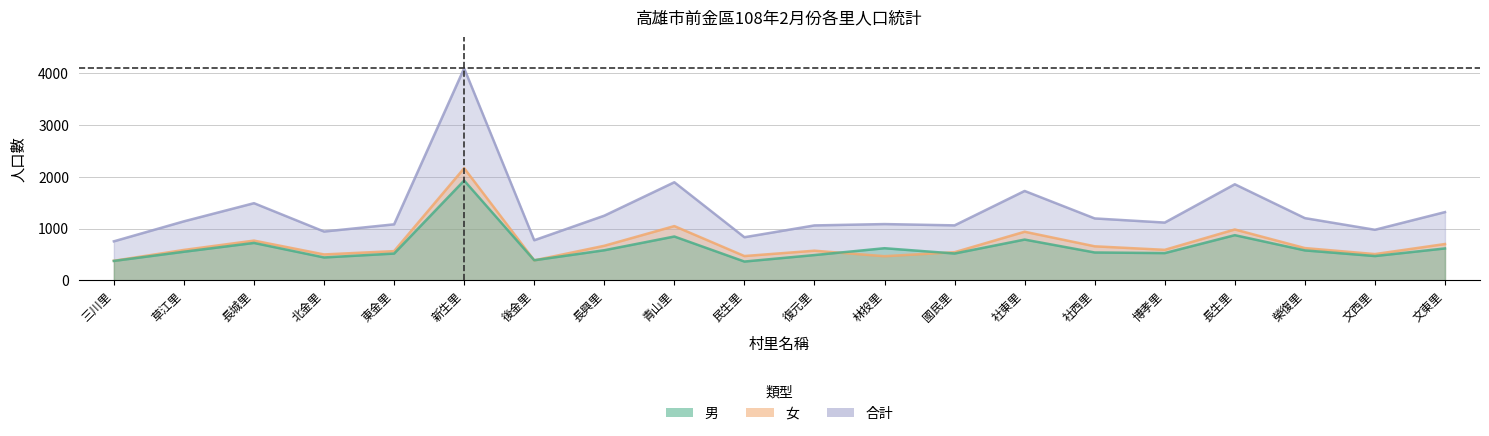

How many data points in 女 are above 589?

9